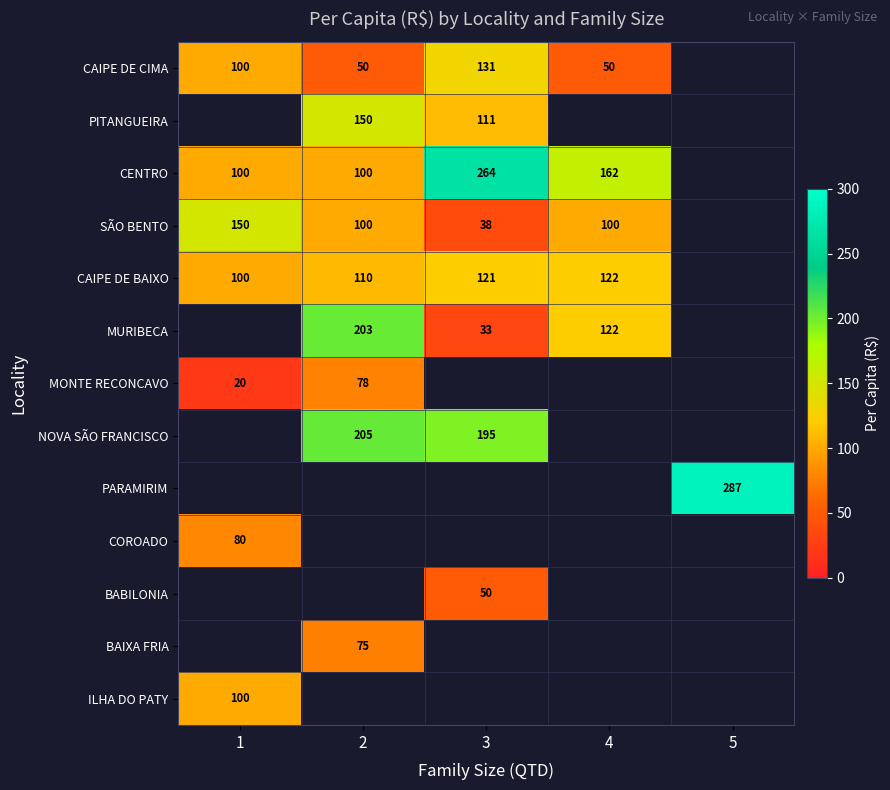

The value of CENTRO at 2 is 100. True or false?

True